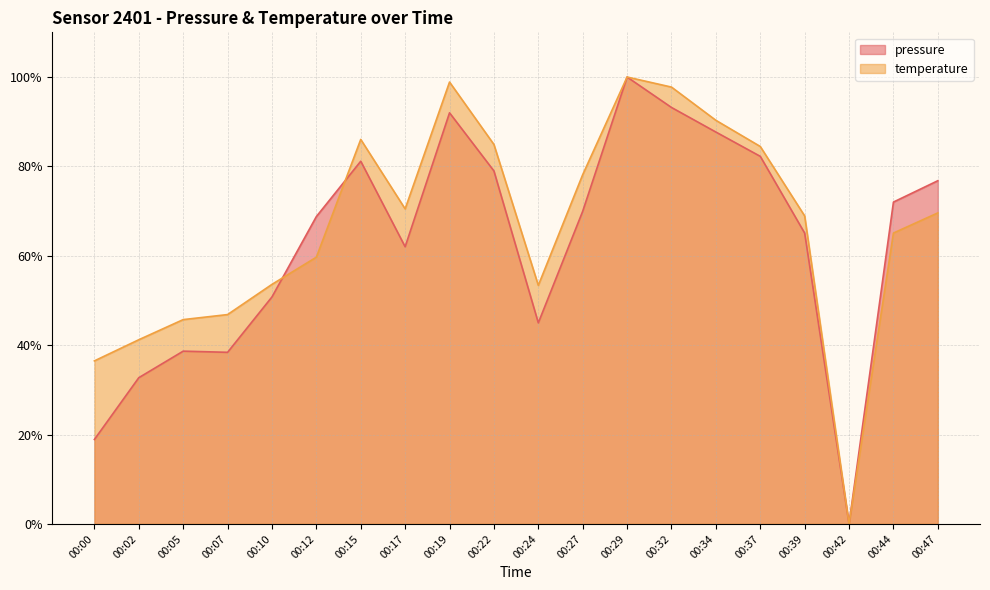

Which category has the highest value across all series?

00:29